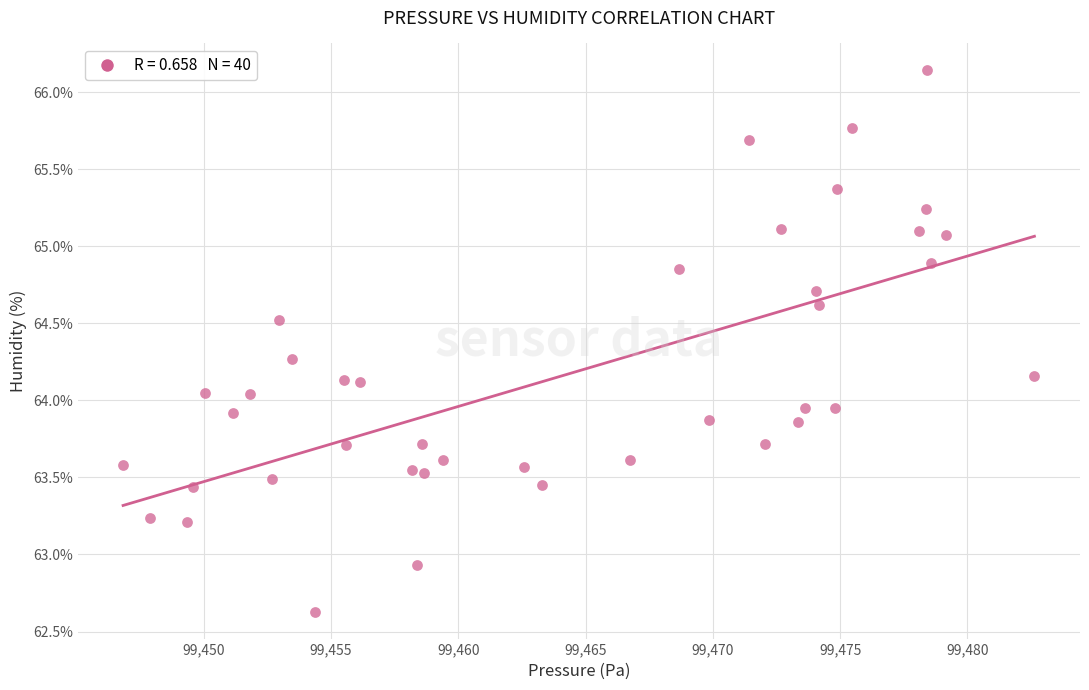

What is the range of Y values (max minus min)?

3.5